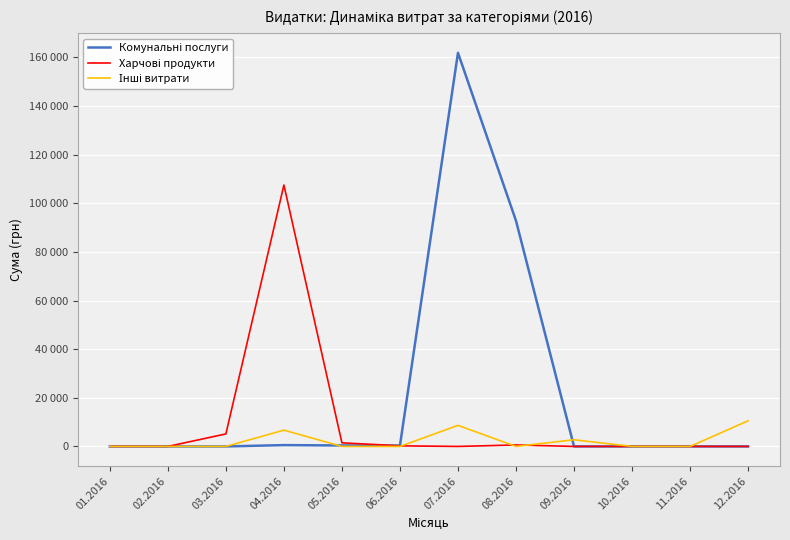

After their last crossing, which series has the higher values: Комунальні послуги or Інші витрати?

Інші витрати